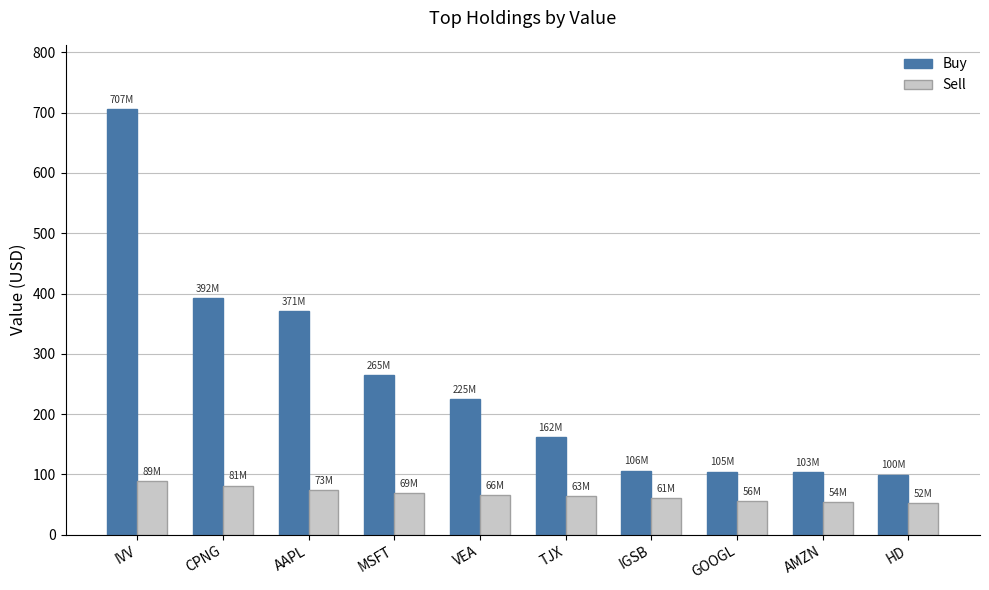

What is the total value across all series at IGSB?

167.1